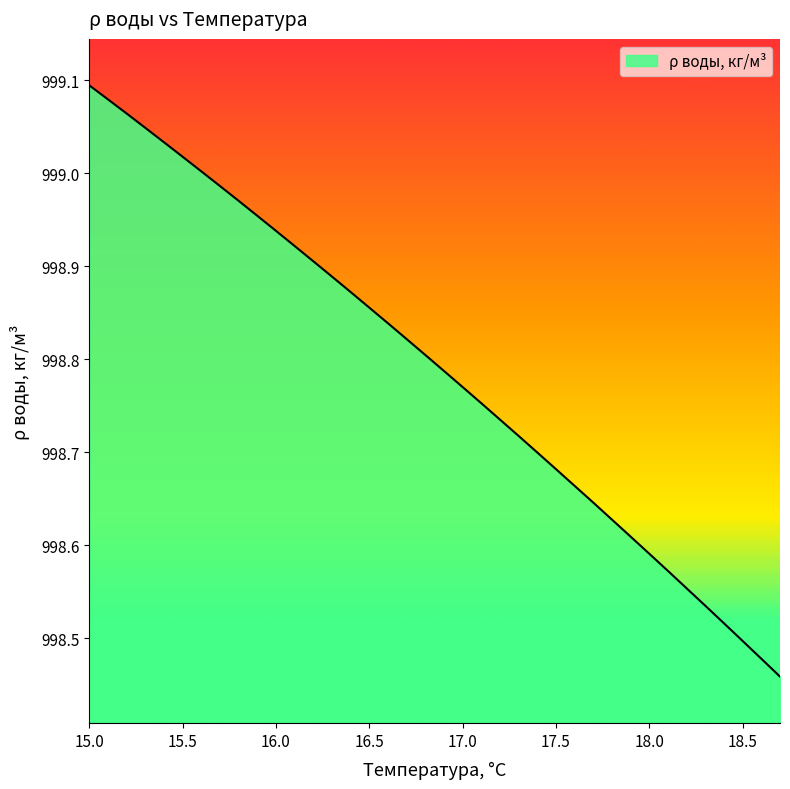

What is the difference between the maximum and minimum values?

0.6